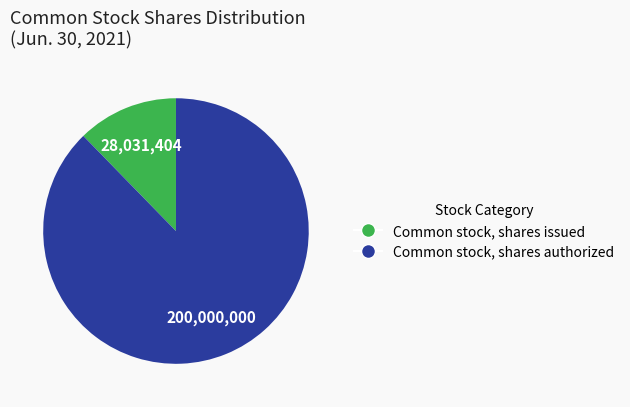

Which category has the smallest portion of the pie?

Common stock, shares issued